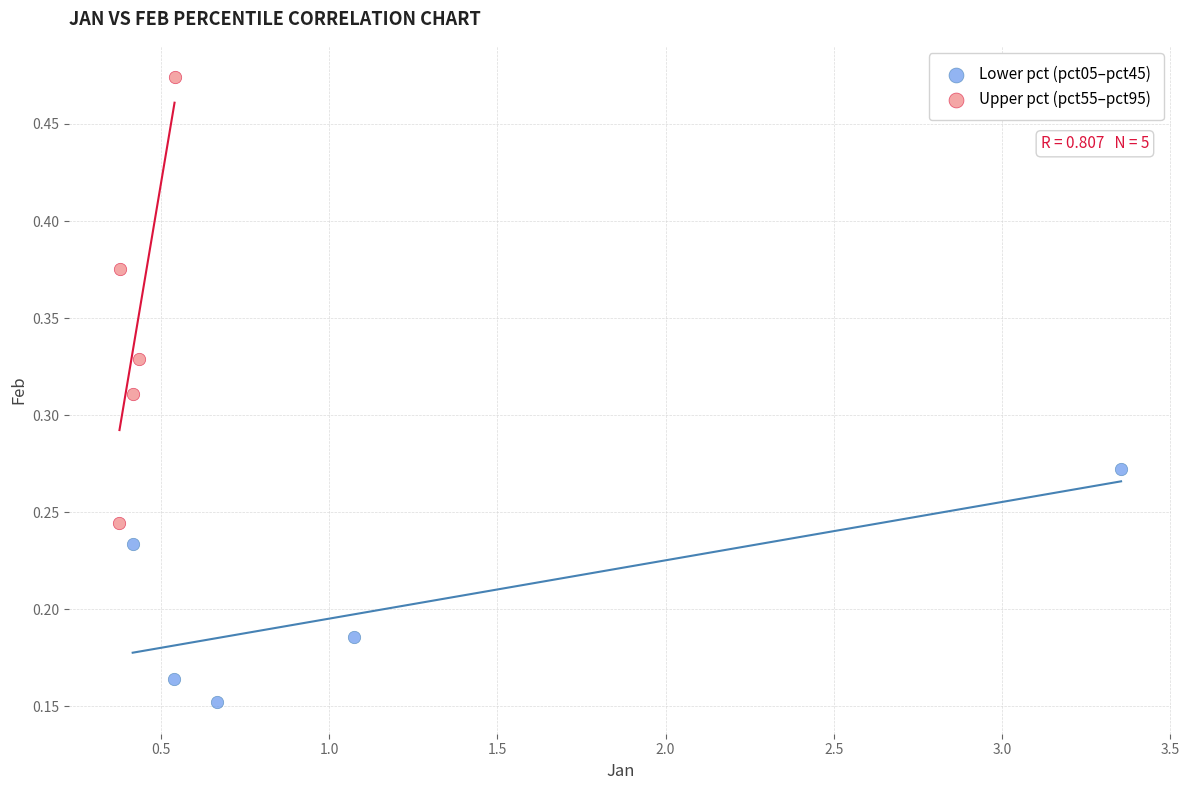

Which series has the largest Y range (max minus min)?

Upper pct (pct55–pct95)